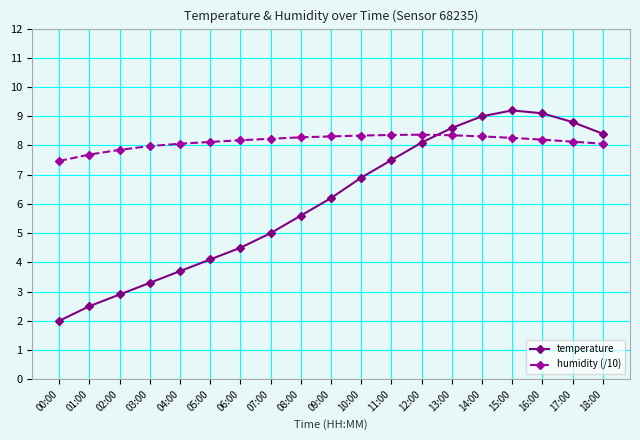

Where is temperature nearest to the value 5?

07:00